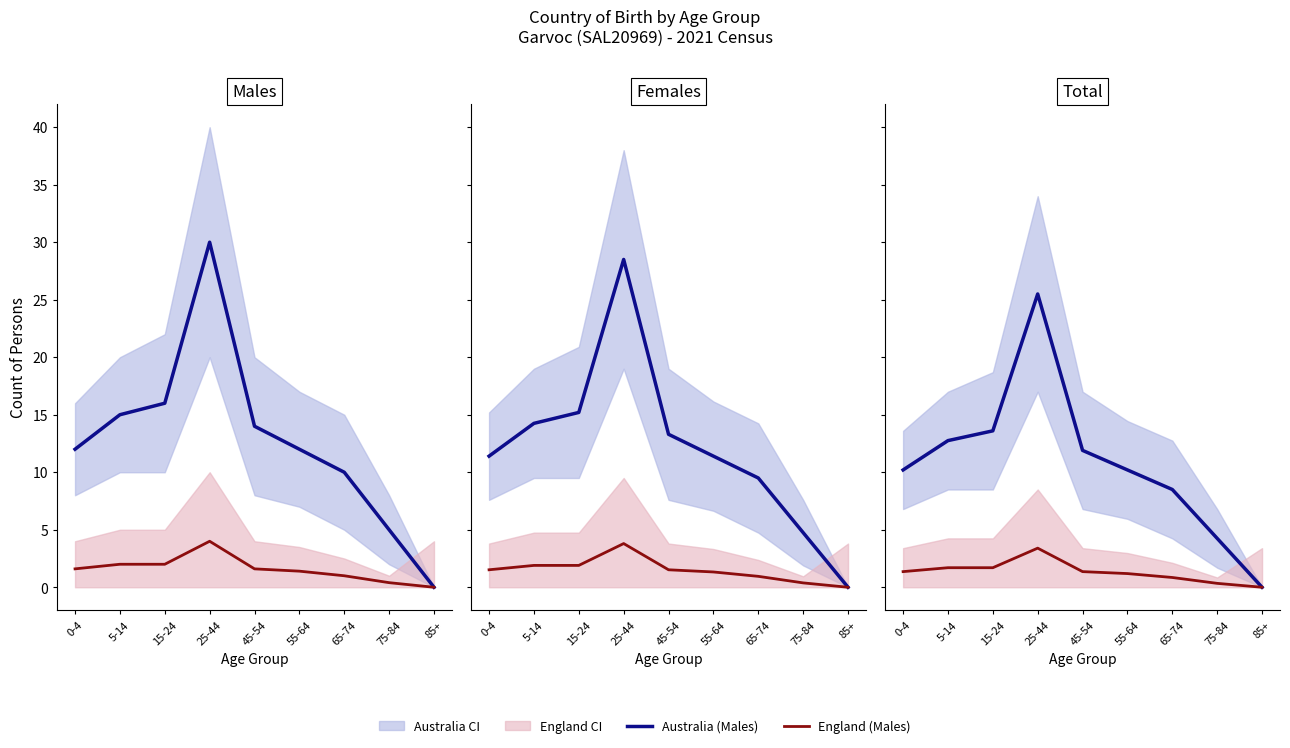

True or false: Australia (Males) and England (Males) intersect in this chart.

False